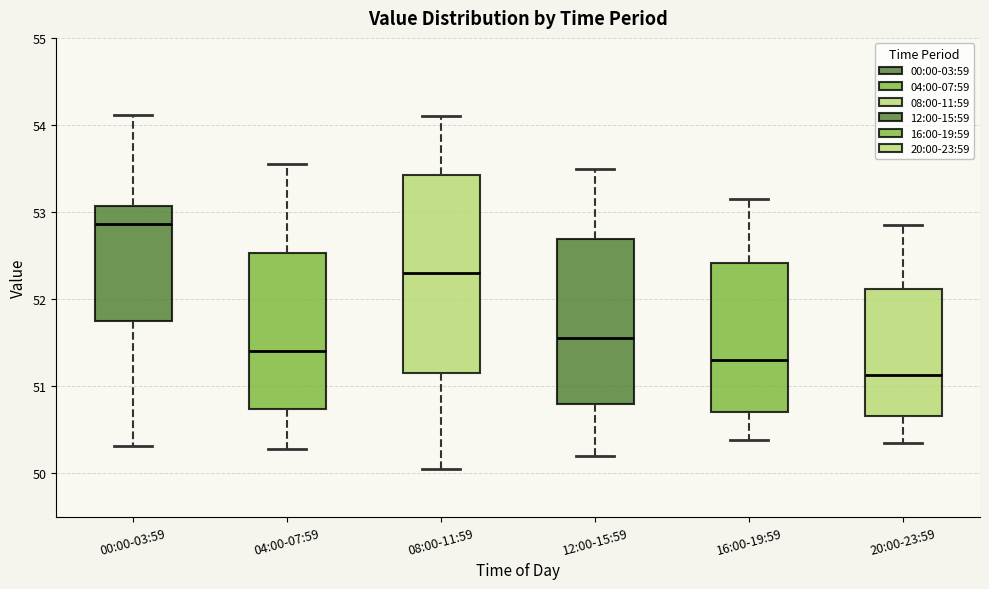

Where is the upper edge of the box for 04:00-07:59 on the y-axis? The values are not printed on the chart, so give them approximately, as read against the axis.

52.5